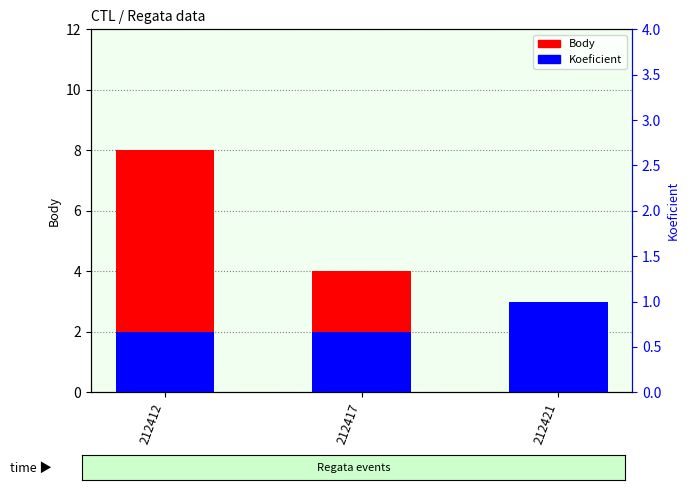

Reading right to left, extract all data points from this chart.

Body: 3	4	8
Koeficient: 3	2	2